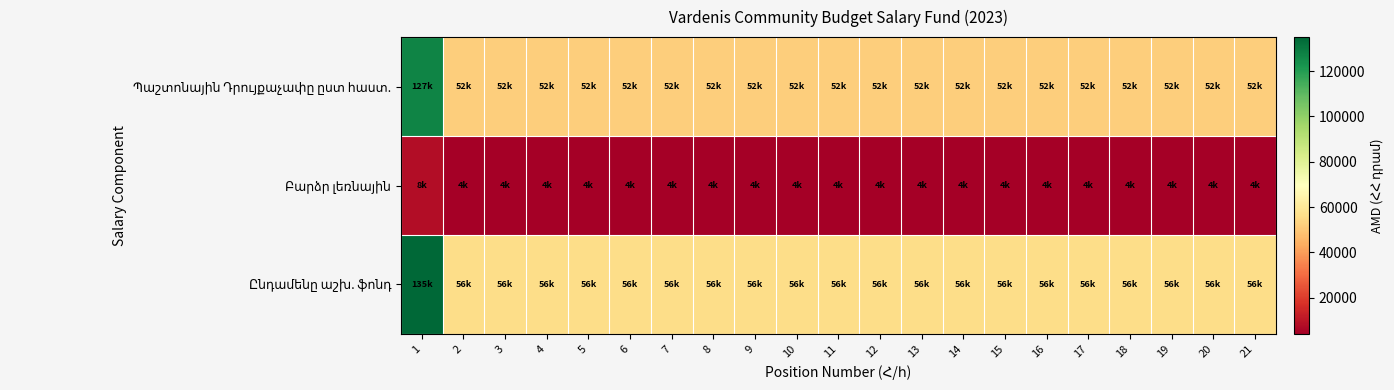

Which series has the widest spread of values?

Ընդամենը աշխ. ֆոնդ